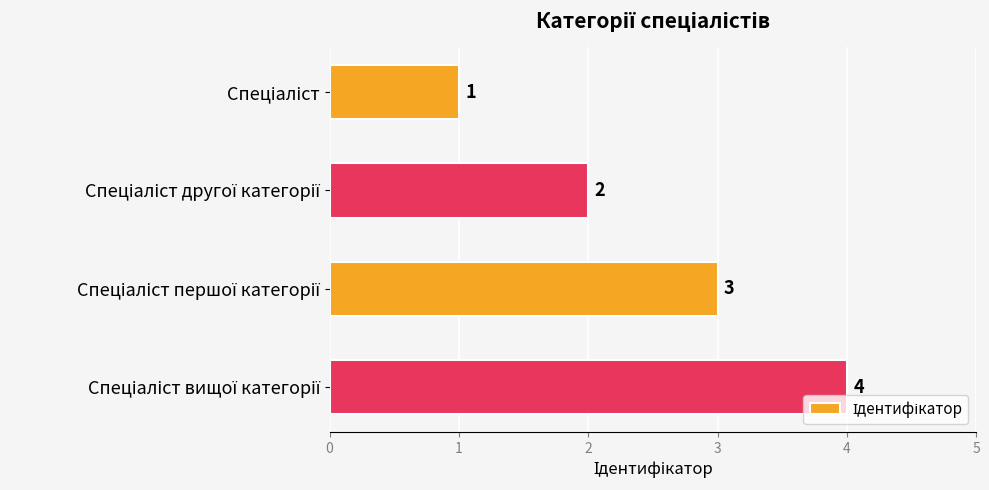

What is the difference between the maximum and minimum values?

3